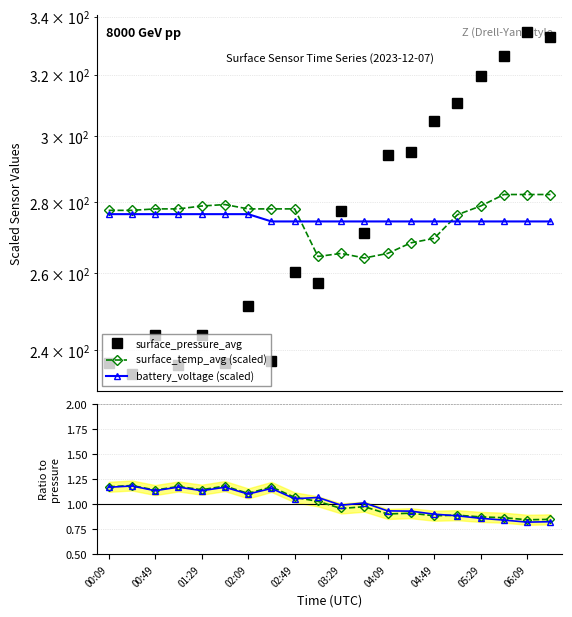

What position from the left is 02:09?

4